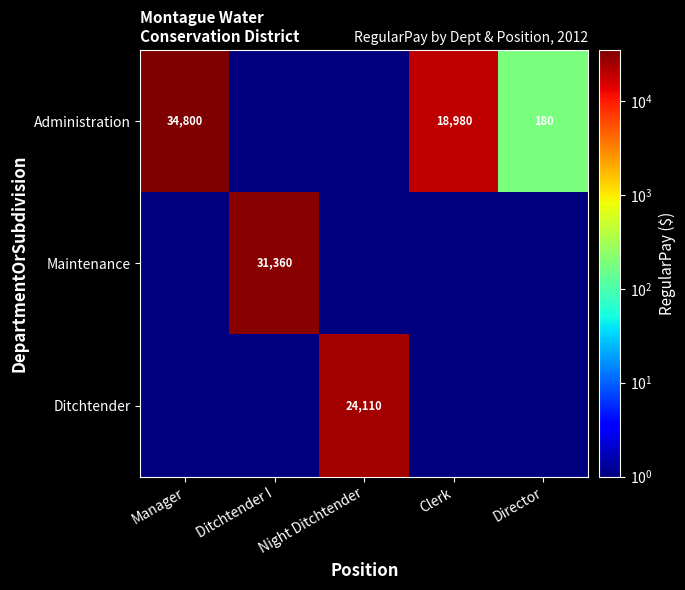

Between Director and Manager, which is larger?

Manager